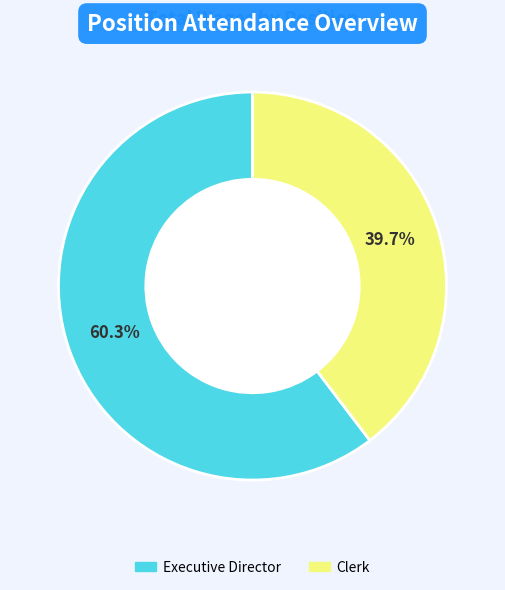

Does Clerk represent more than half of the total?

No